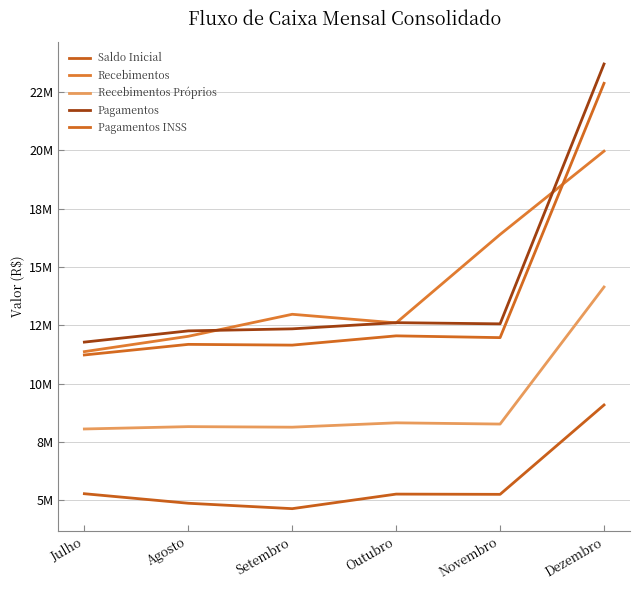

At which category does Pagamentos INSS reach its first local valley?

Setembro